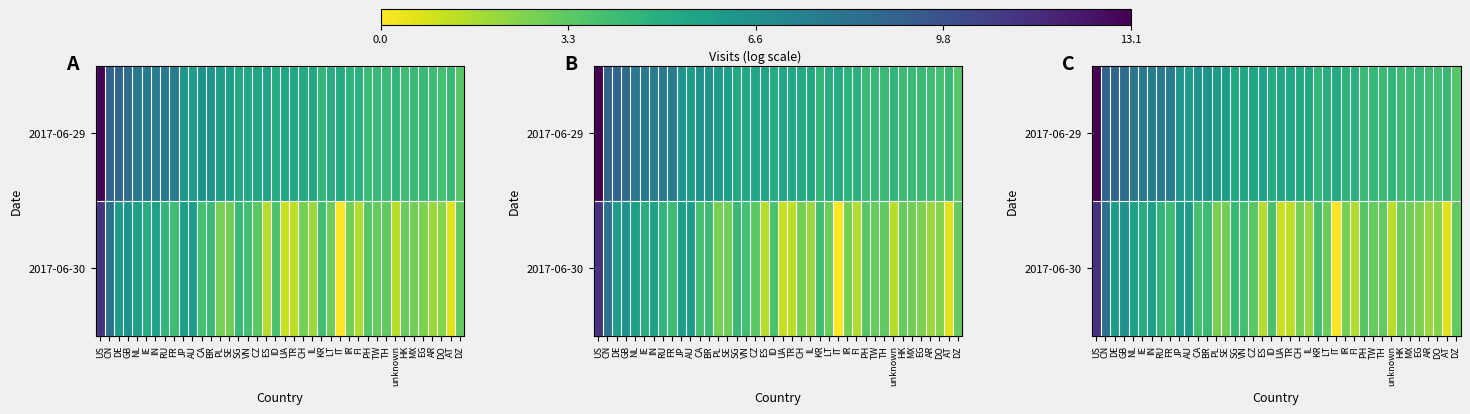

At which category is the sum across all series the highest?

US